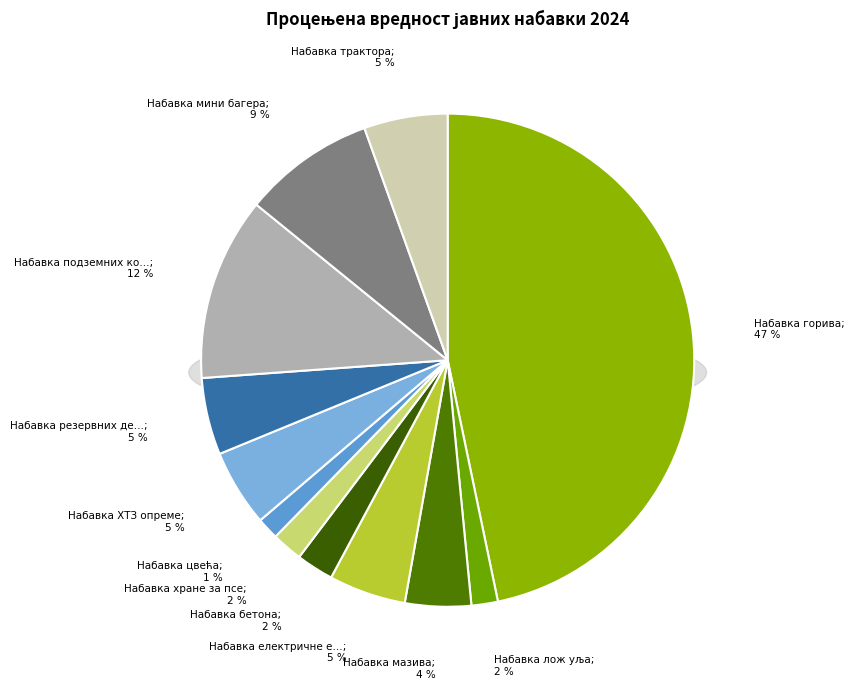

Does Набавка мазива account for over 50% of the chart?

No